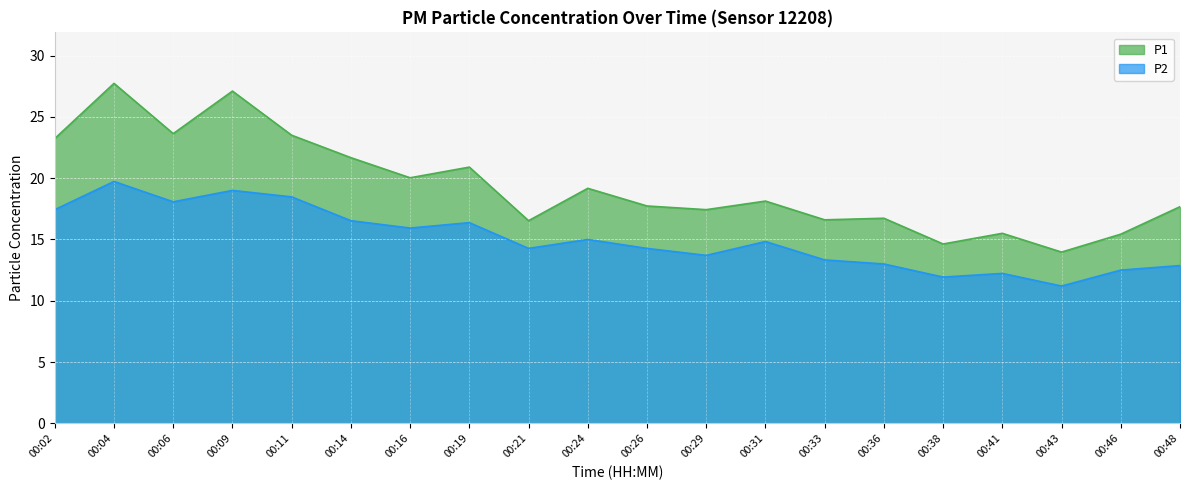

Is it true that P2 equals 18.5 at 00:11?

True